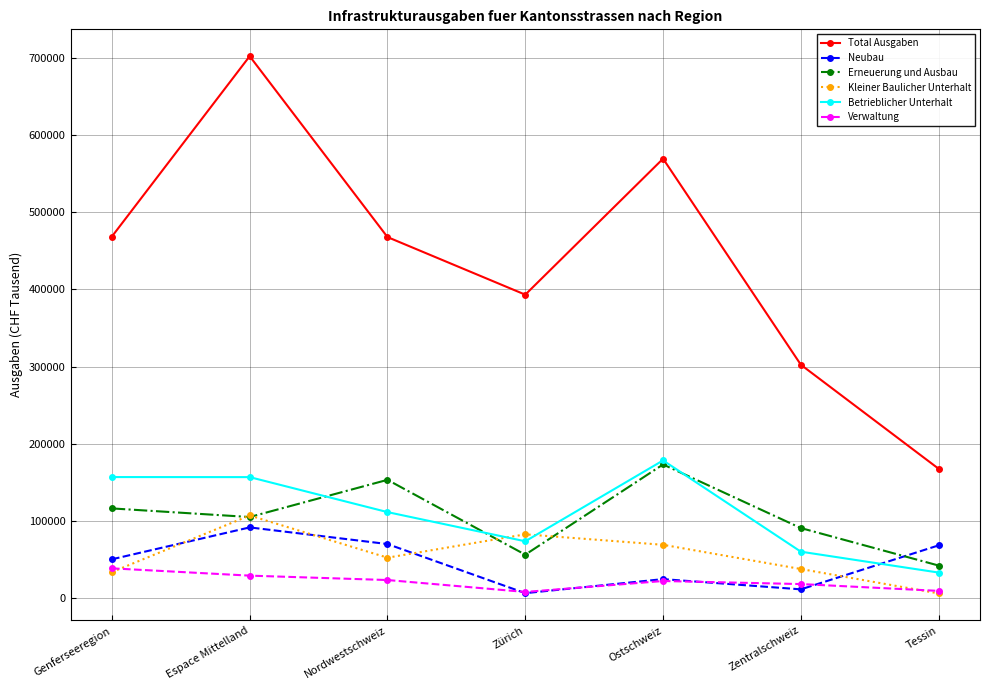

What position from the left is Zentralschweiz?

6